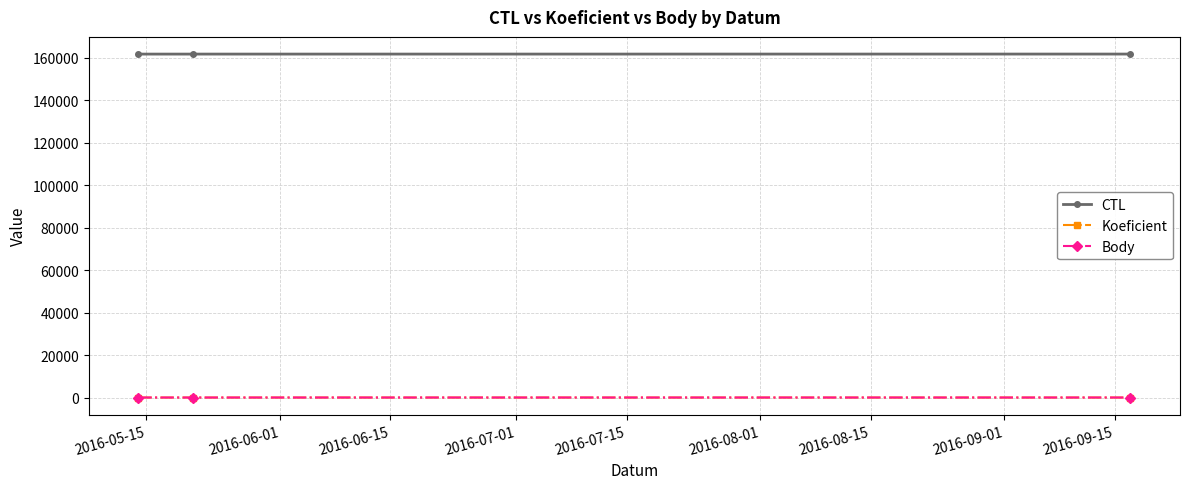

How many lines are shown in the chart?

3